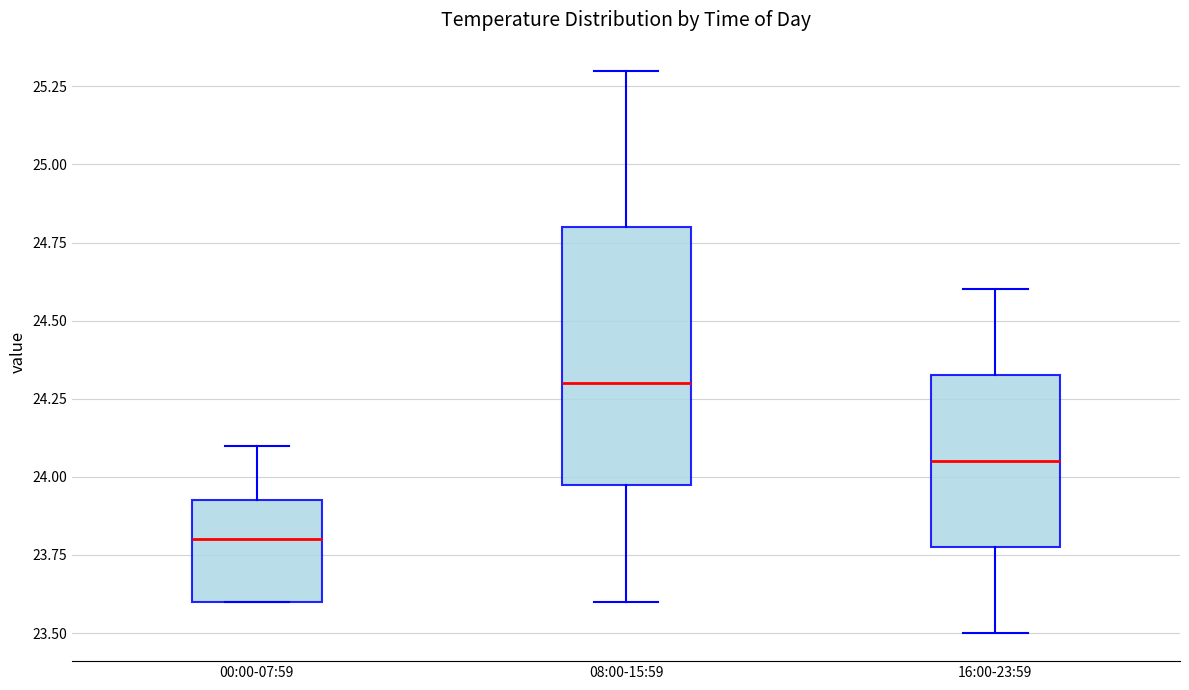

Where does the lower whisker of the box for 16:00-23:59 end on the y-axis? The values are not printed on the chart, so give them approximately, as read against the axis.

23.50